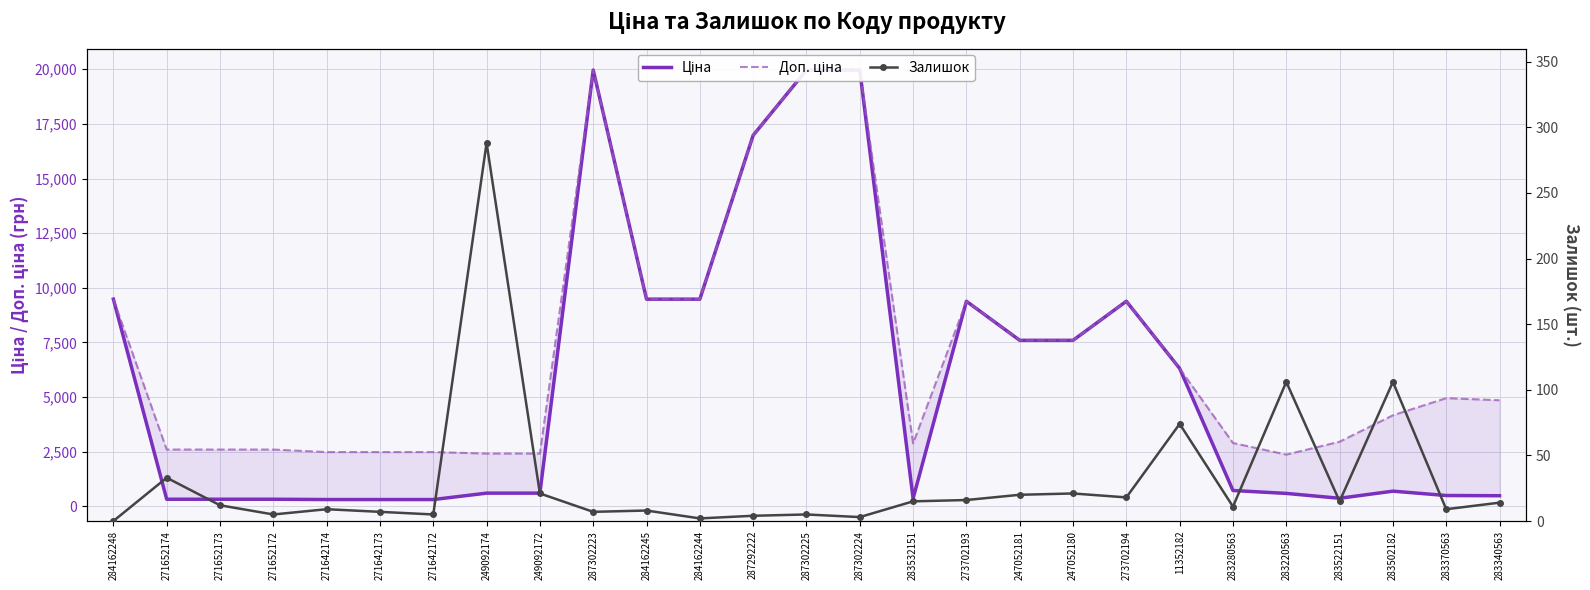

Which series has the largest total across all categories?

Доп. ціна